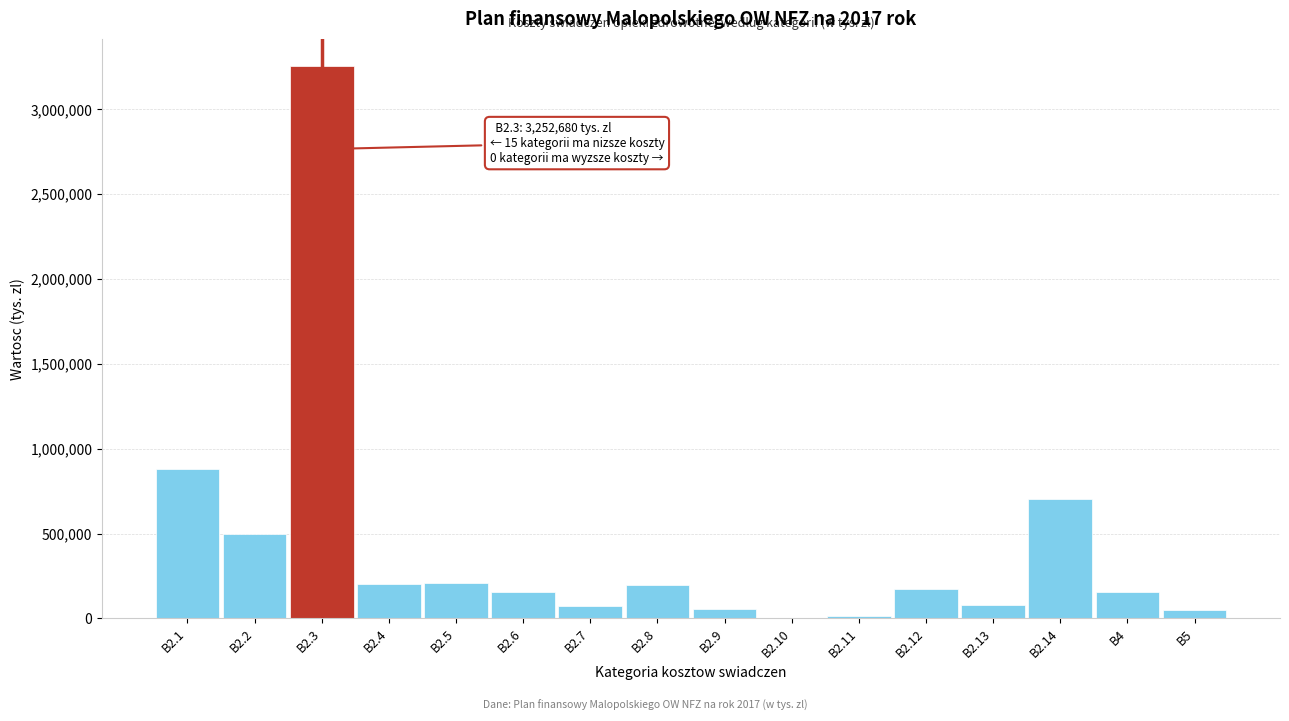

What is the sum of all values?

6699041